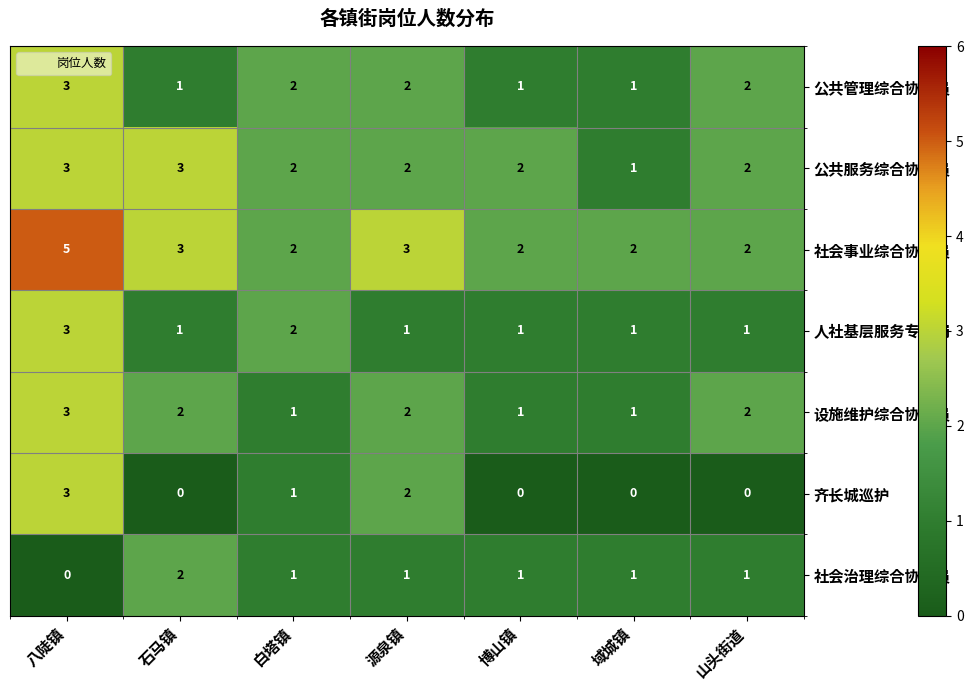

What is the greatest value displayed?

5